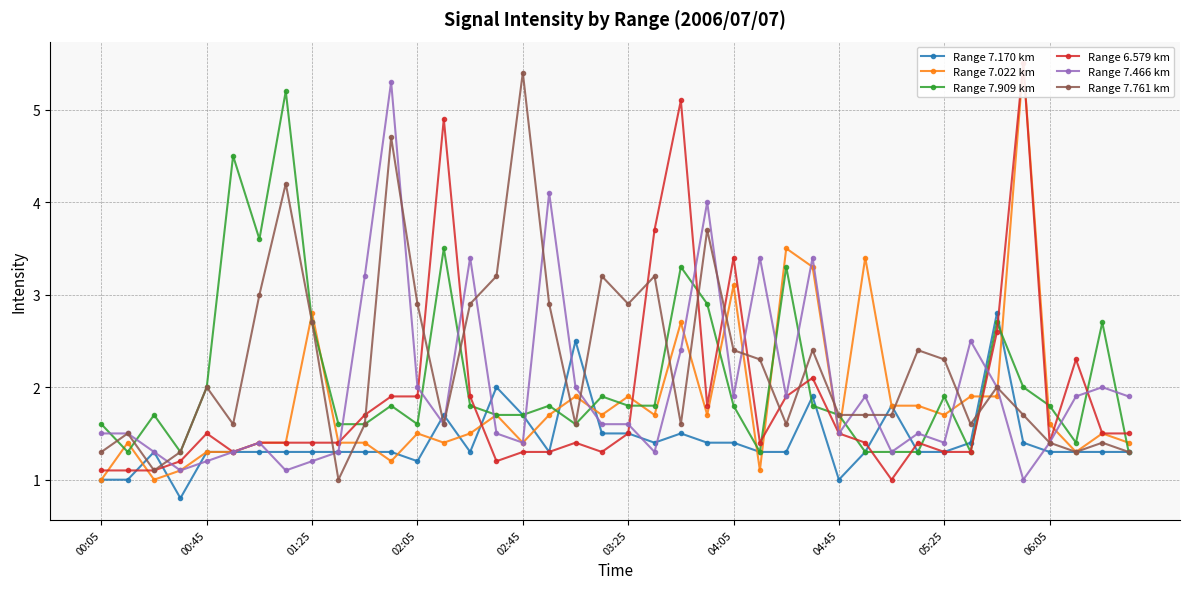

How many interior local peaks does the Range 7.466 km series have?

11